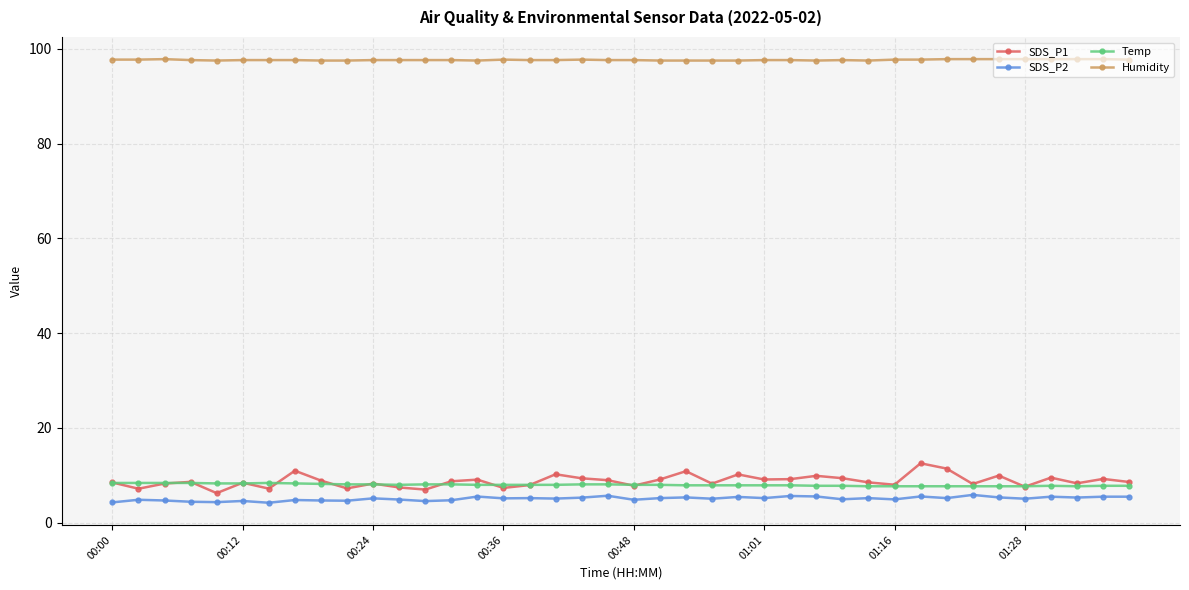

What is the maximum value shown in the chart?

97.8